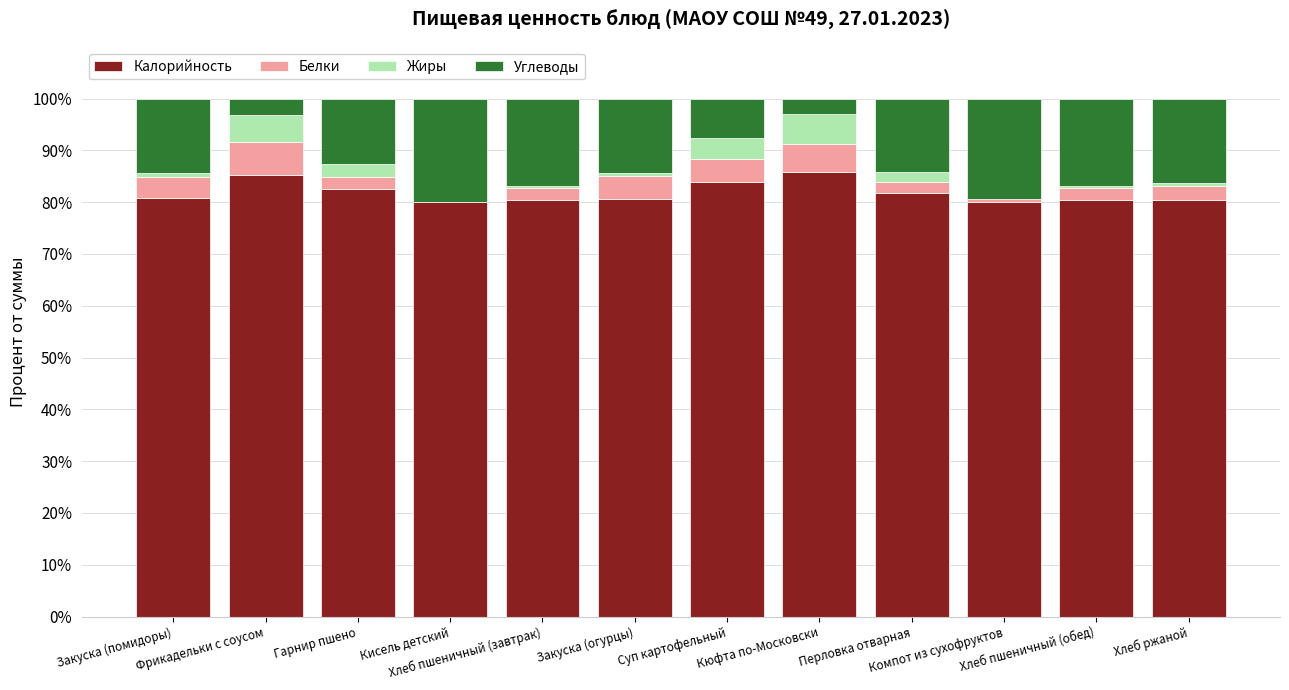

How many data points does each series have?

12